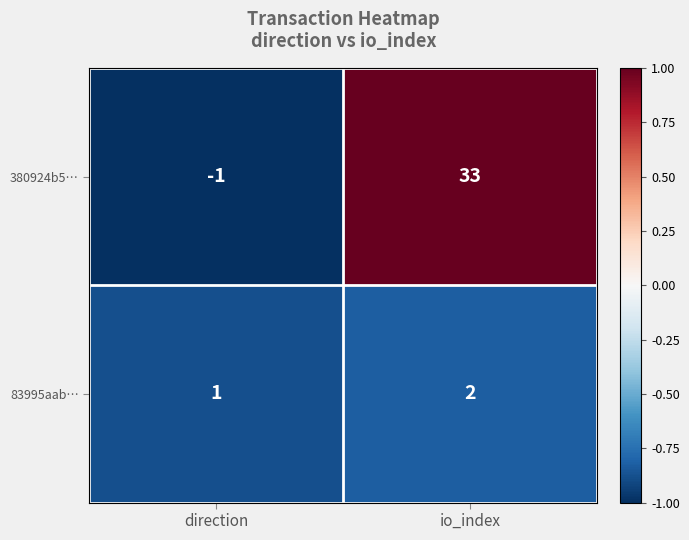

Reading right to left, what are all the values shown in this chart?

380924b5…: 33	-1
83995aab…: 2	1